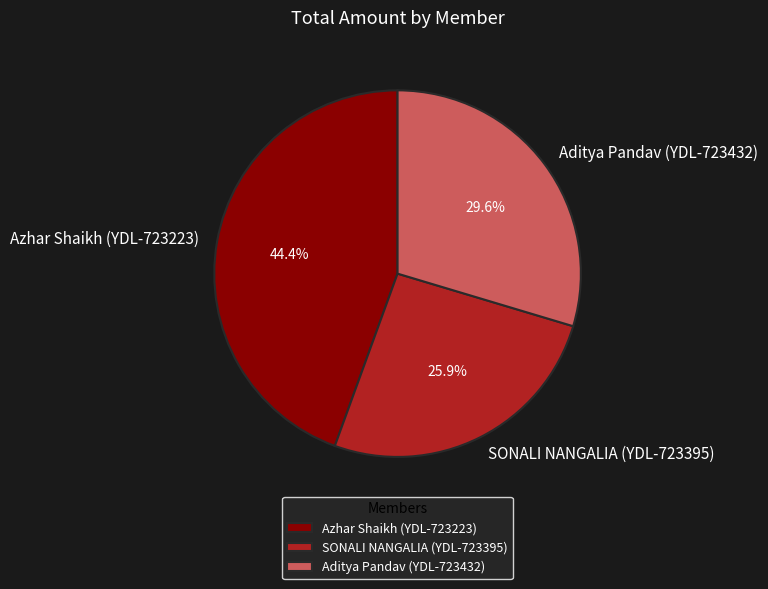

Rank the categories by value from highest to lowest.

Azhar Shaikh (YDL-723223), Aditya Pandav (YDL-723432), SONALI NANGALIA (YDL-723395)